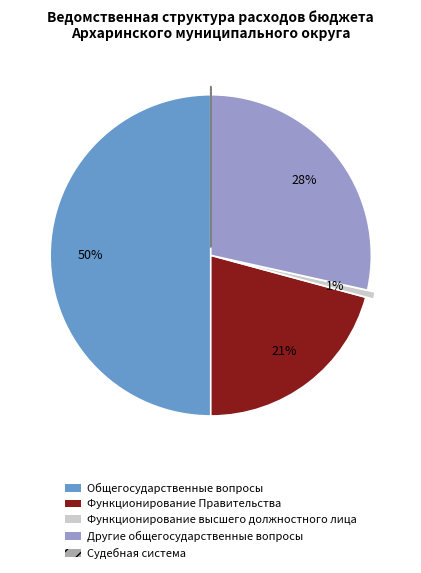

To the nearest percent, what is the difference between the largest and smallest slice percentages?

50%